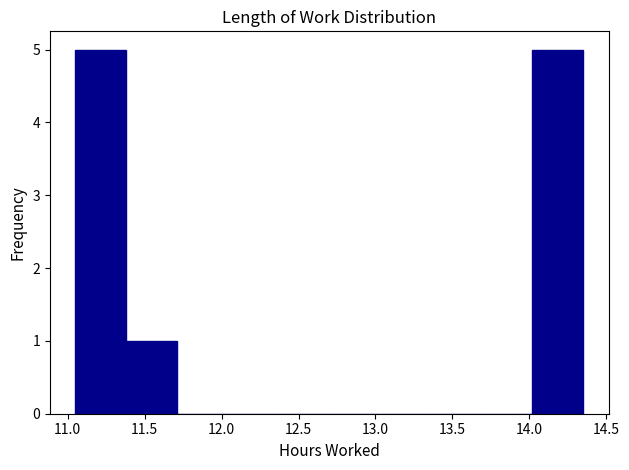

How tall is the bar that spans 11.38 to 11.71 on the x-axis? Neither the bar edges nor the heights are printed on the chart, so give them approximately, as read against the axes.

1